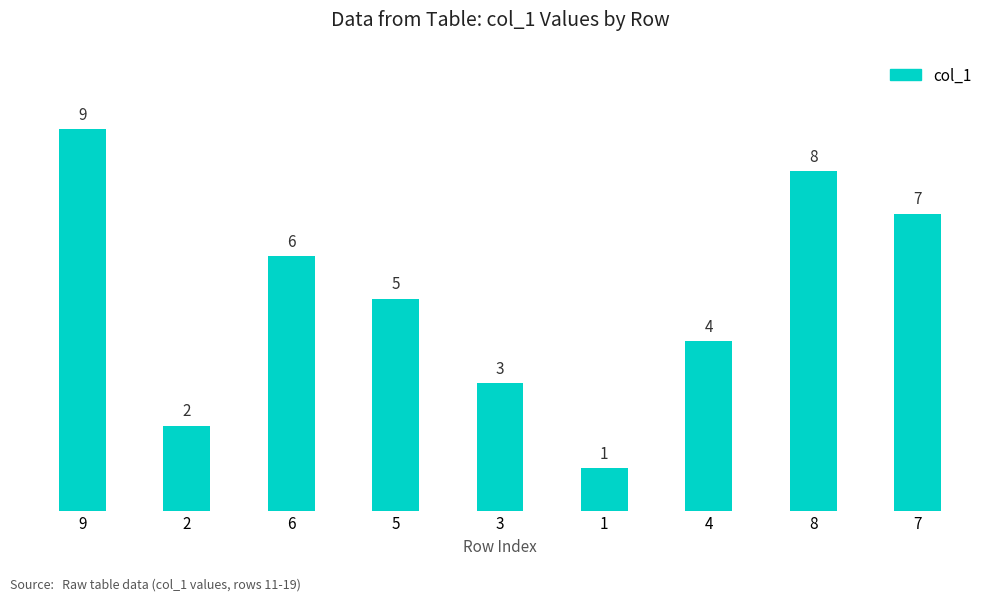

Approximately how many times larger is the value at 4 compared to 1?

4.0